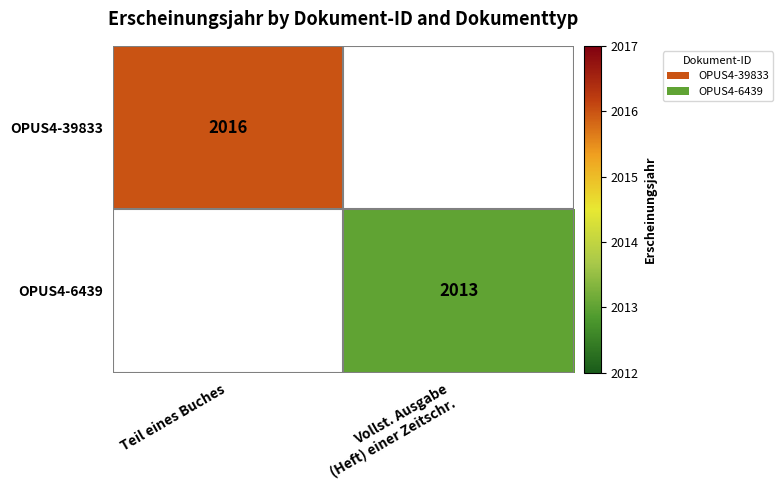

The OPUS4-39833 series shows 727 at Teil eines Buches. True or false?

False